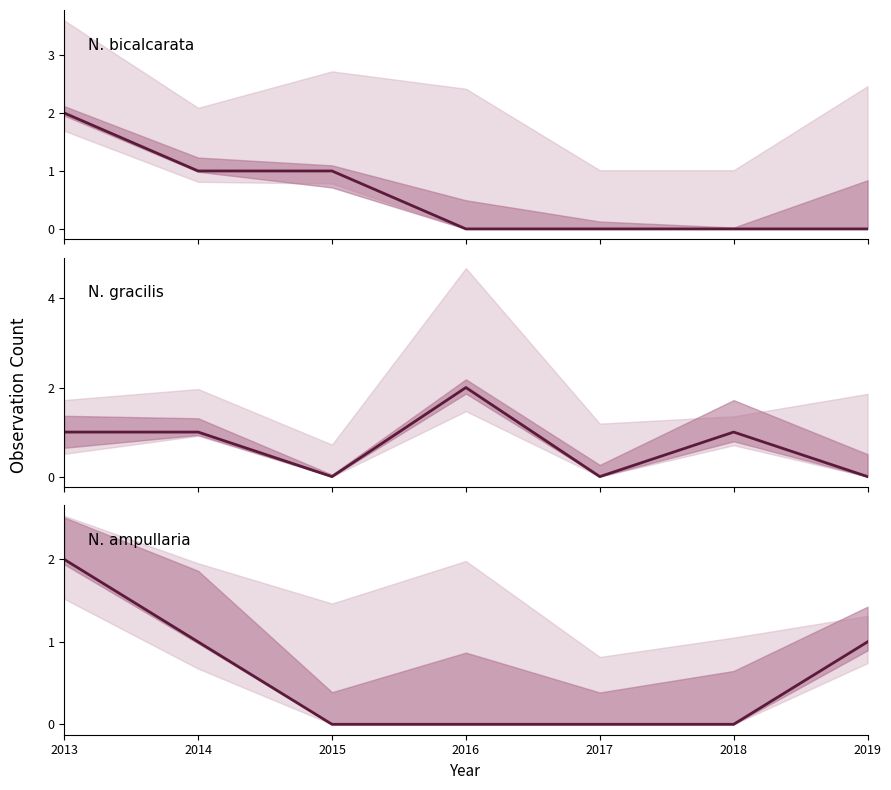

Reading right to left, list all the values displayed in this chart.

N. bicalcarata: 2019=0	2018=0	2017=0	2016=0	2015=1	2014=1	2013=2
N. gracilis: 2019=0	2018=1	2017=0	2016=2	2015=0	2014=1	2013=1
N. ampullaria: 2019=1	2018=0	2017=0	2016=0	2015=0	2014=1	2013=2